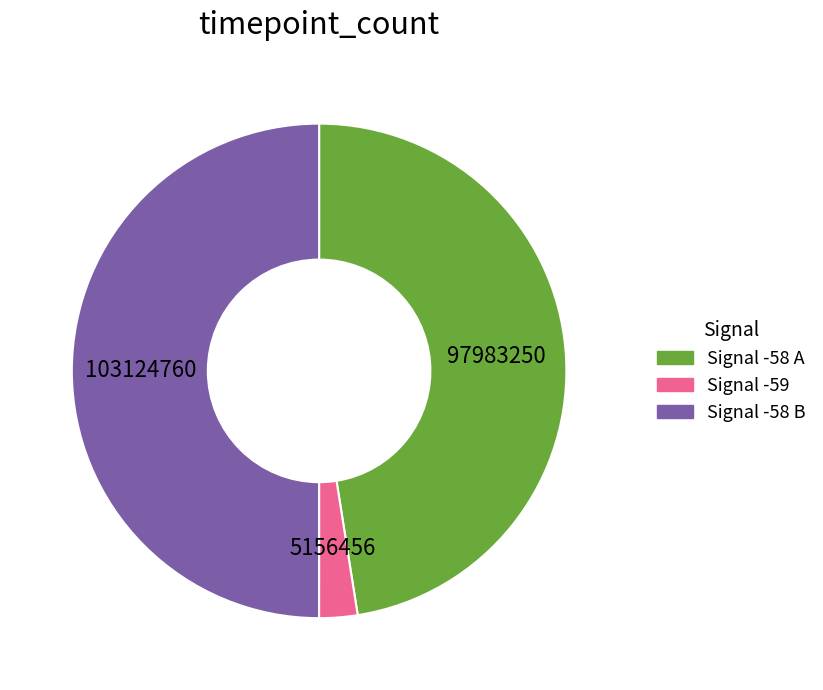

True or false: Signal -59 accounts for 2% of the total.

True